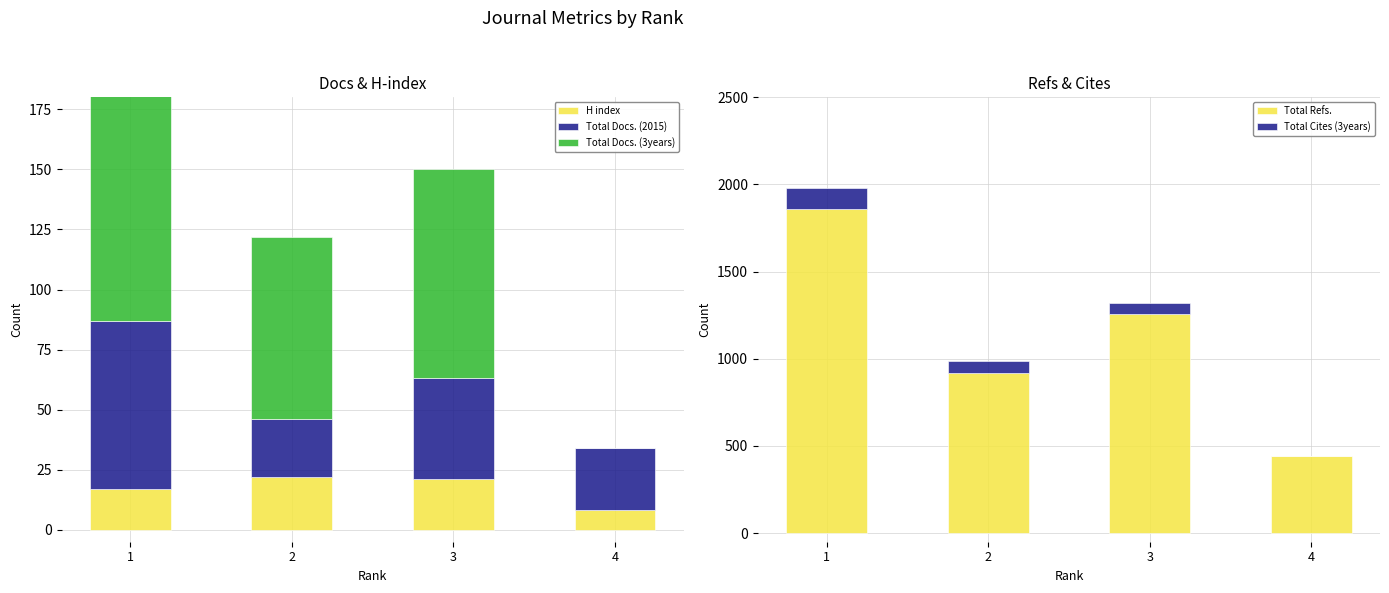

Which series has the largest total across all categories?

Total Refs.